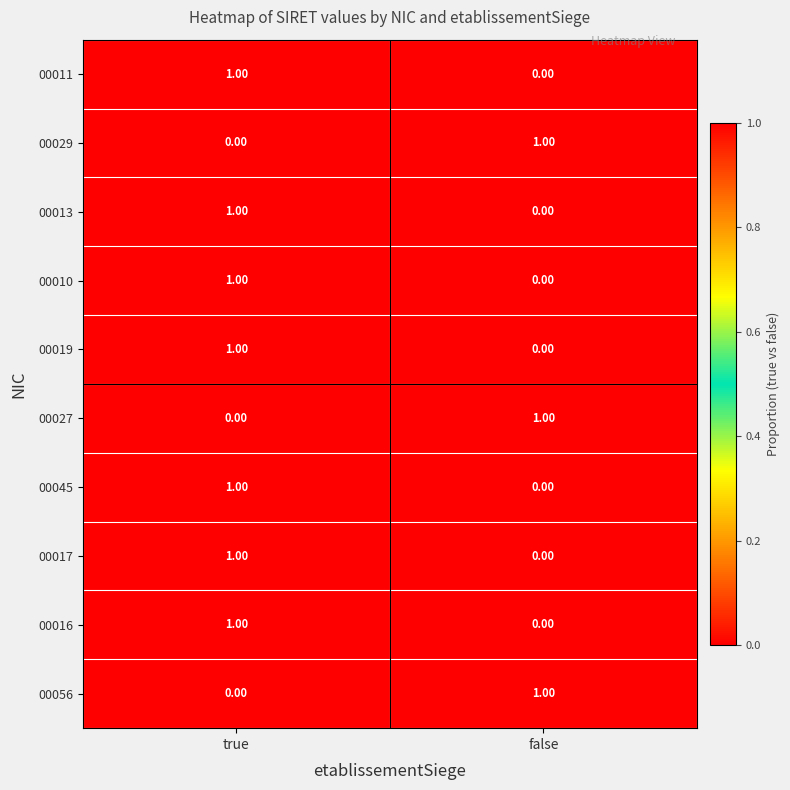

List the labels in order of 00016 value, smallest first.

false, true